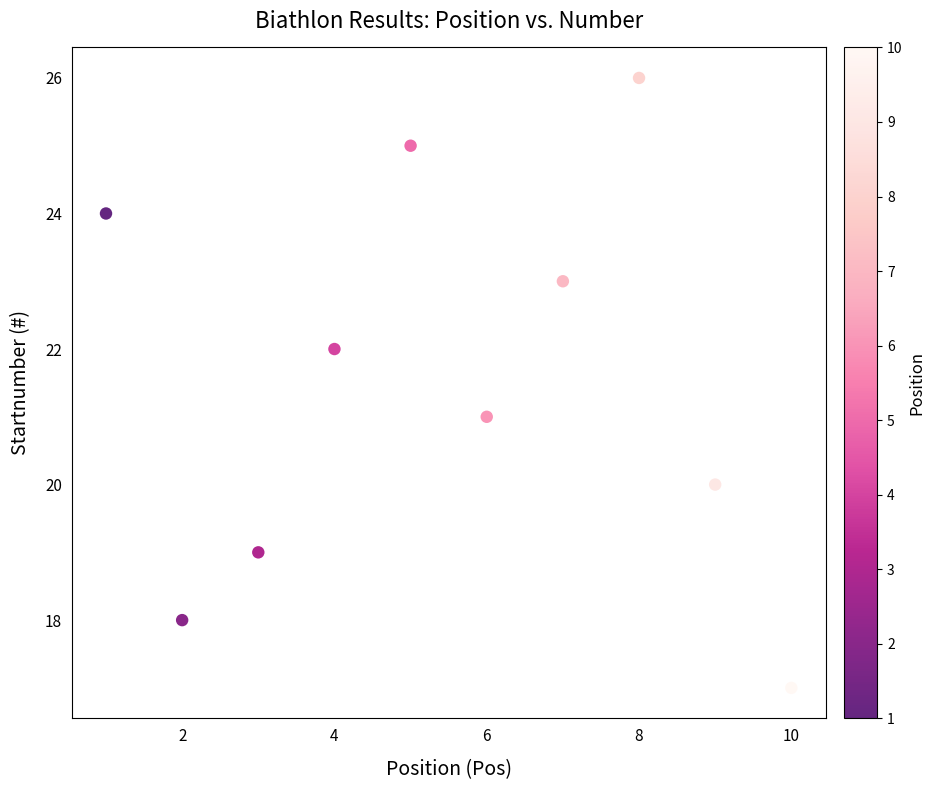

What is the average Y value?

22